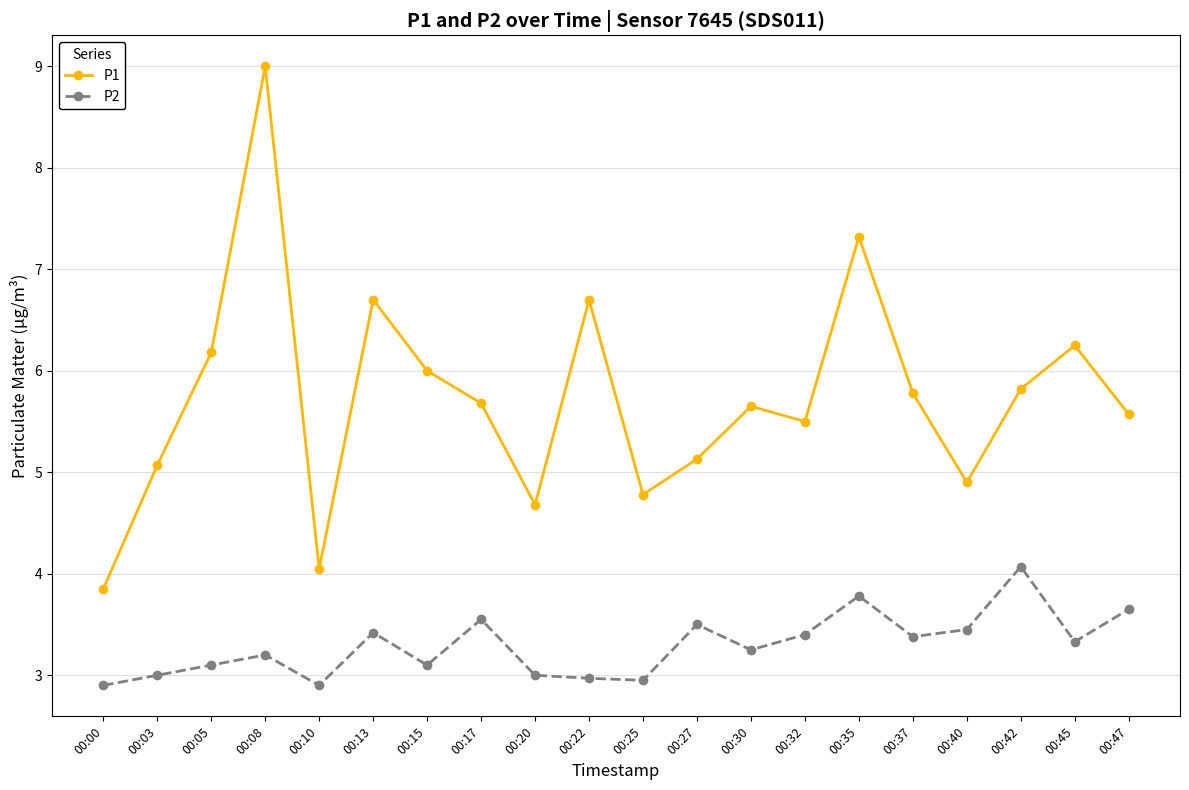

What is the sum of all P2 values?

65.9